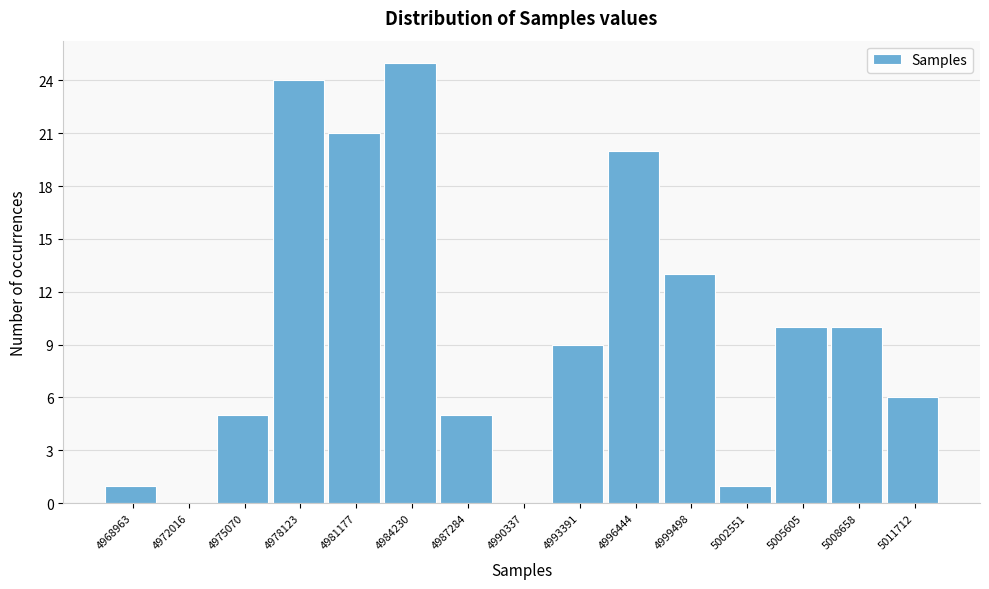

Reading left to right, transcribe all the data shown in this chart.

4968963=1	4972016=0	4975070=5	4978123=24	4981177=21	4984230=25	4987284=5	4990337=0	4993391=9	4996444=20	4999498=13	5002551=1	5005605=10	5008658=10	5011712=6